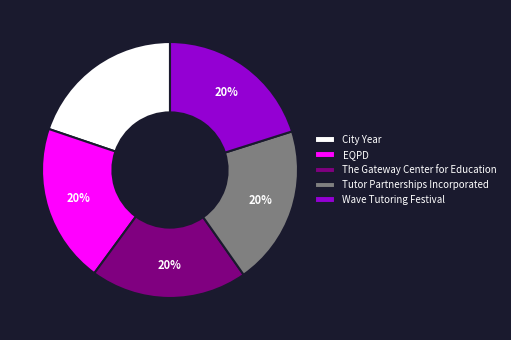

True or false: The Gateway Center for Education accounts for 20% of the total.

True